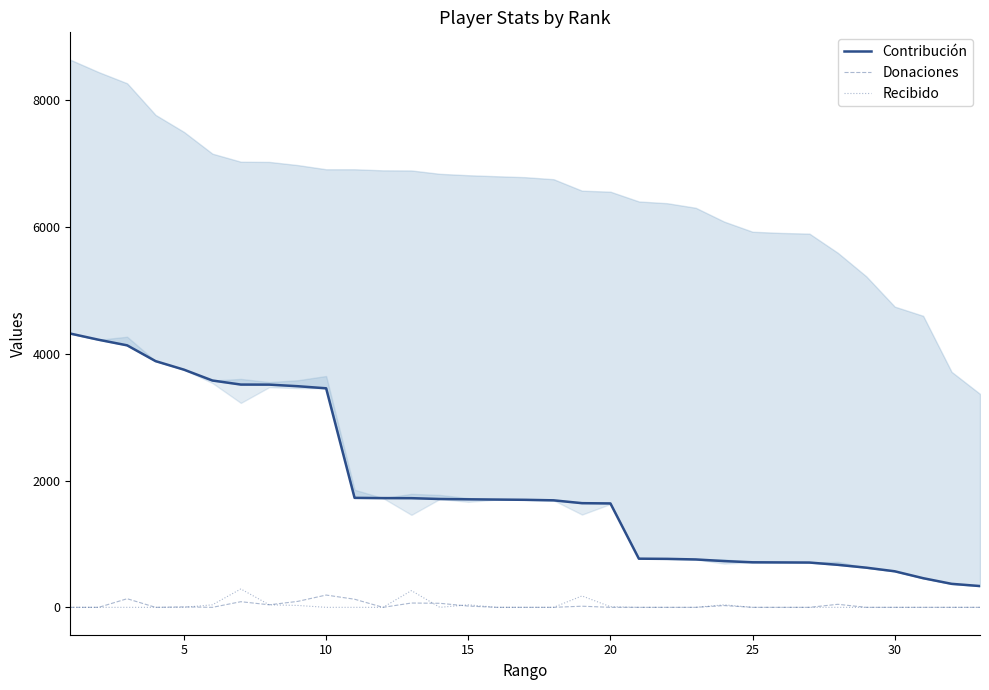

The Donaciones series shows 108 at 20. True or false?

False